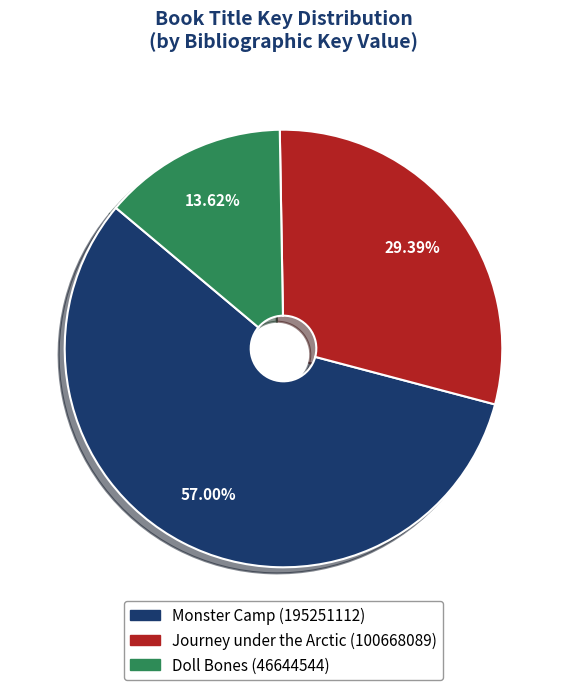

Is there a majority slice in this chart?

Yes